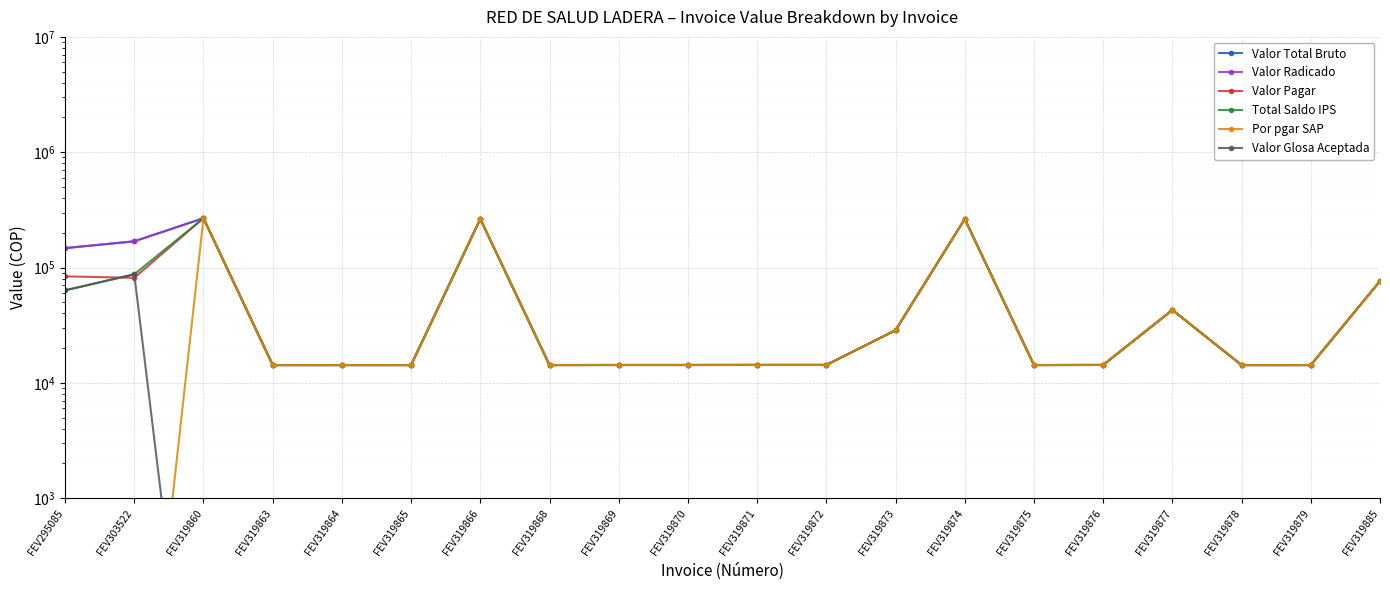

What is the average value of the Valor Pagar series?

63981